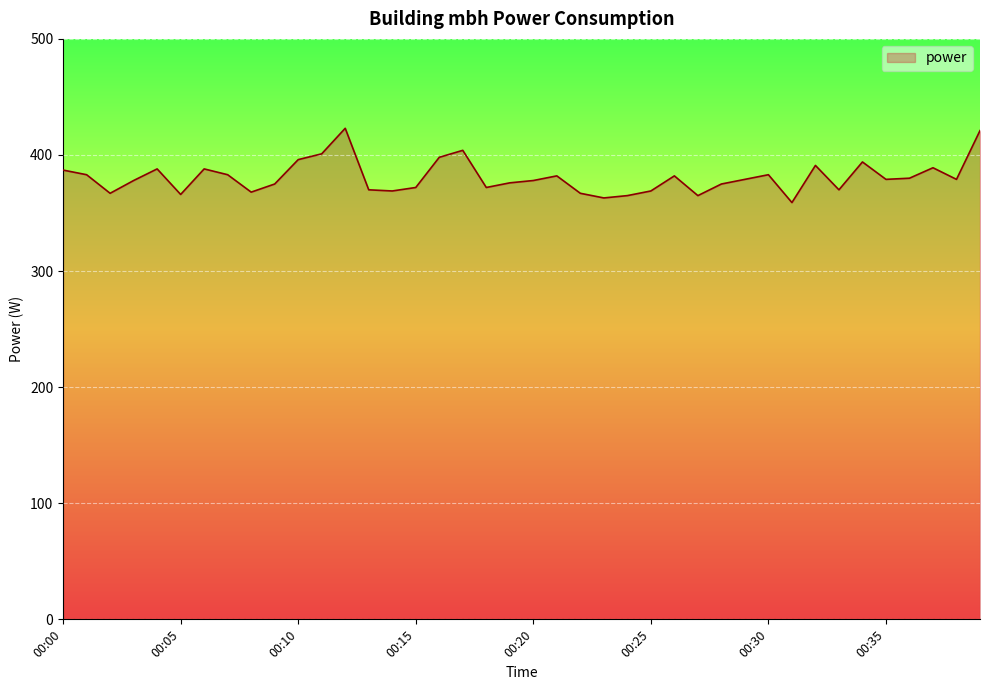

What is the minimum value shown in the chart?

359